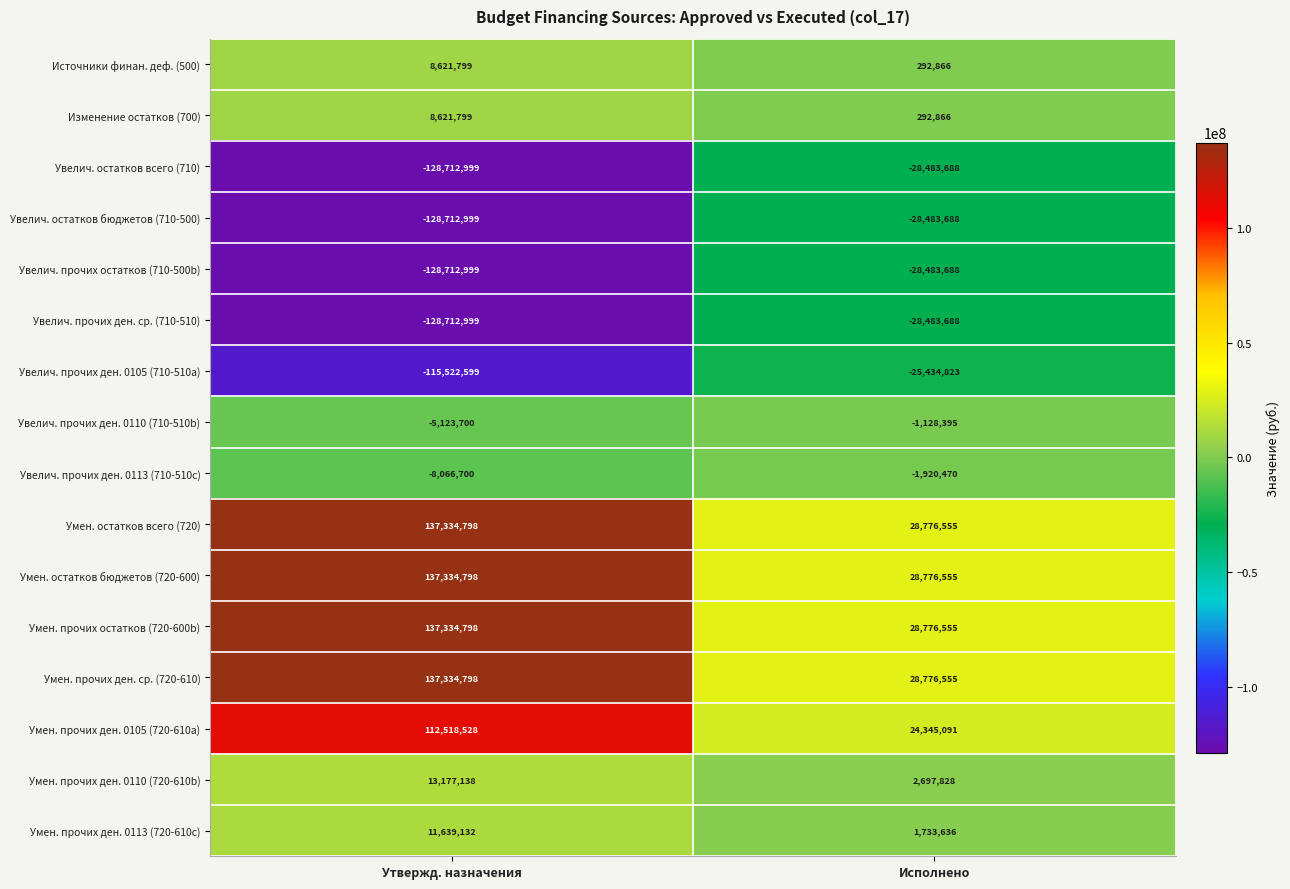

The Умен. остатков всего (720) series shows 37415216 at Исполнено. True or false?

False